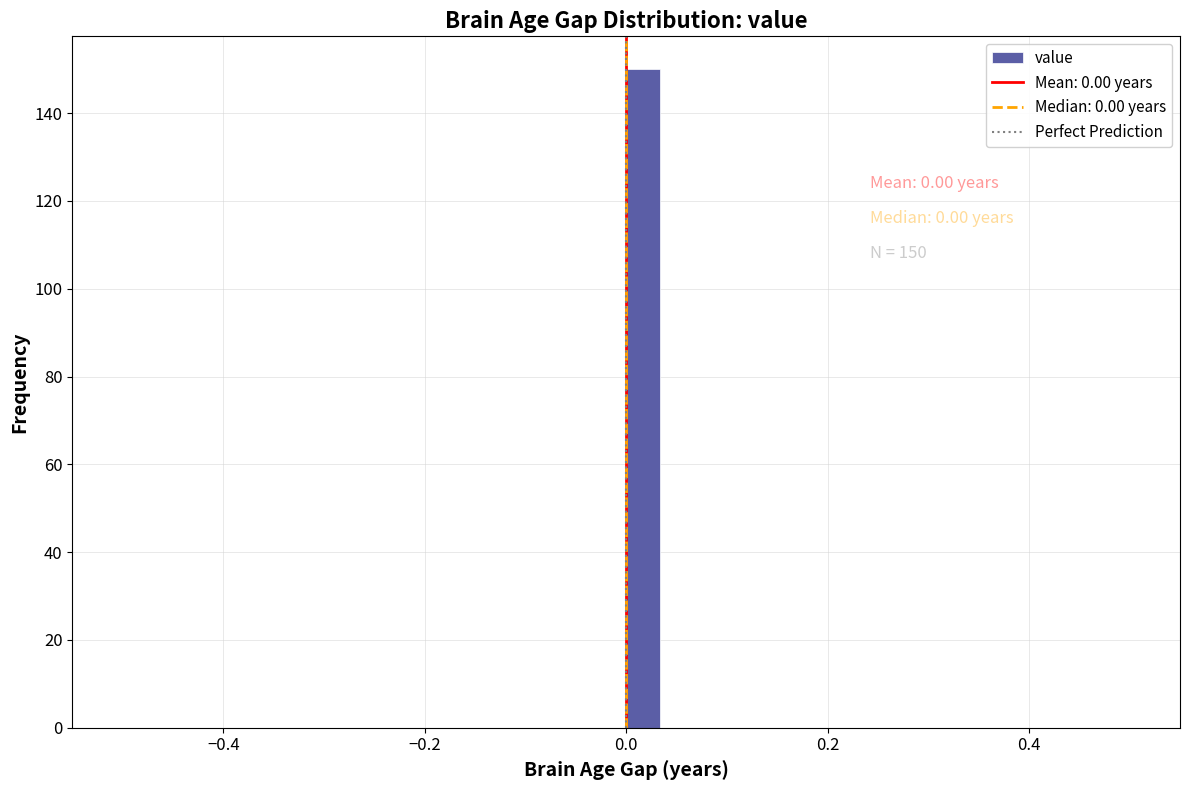

Around what value on the x-axis is the tallest bar? Give the approximate position of its centre, as read against the axis.

0.02